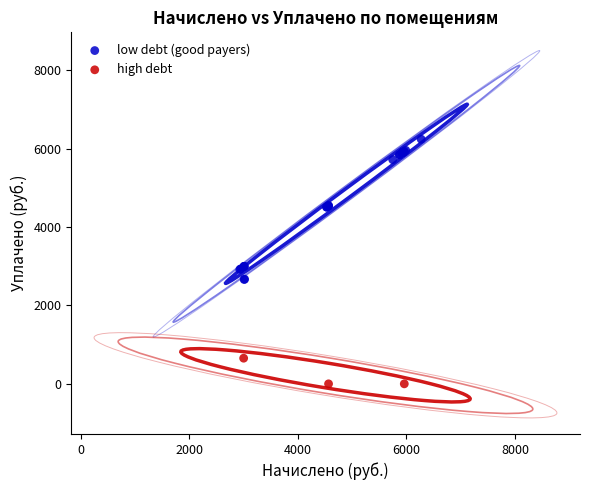

What are all the series names shown in the legend?

low debt (good payers), high debt